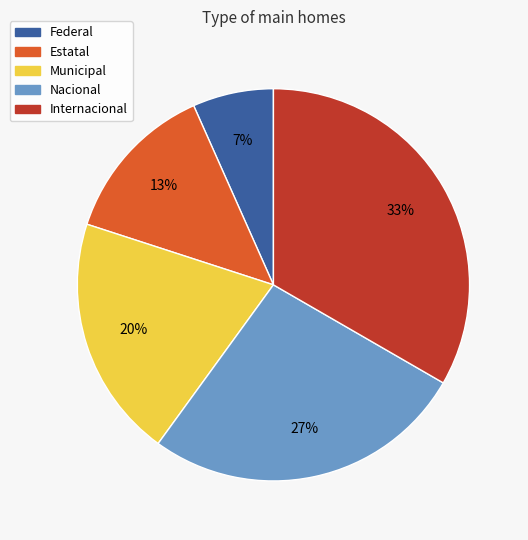

Rank the categories by value from lowest to highest.

Federal, Estatal, Municipal, Nacional, Internacional